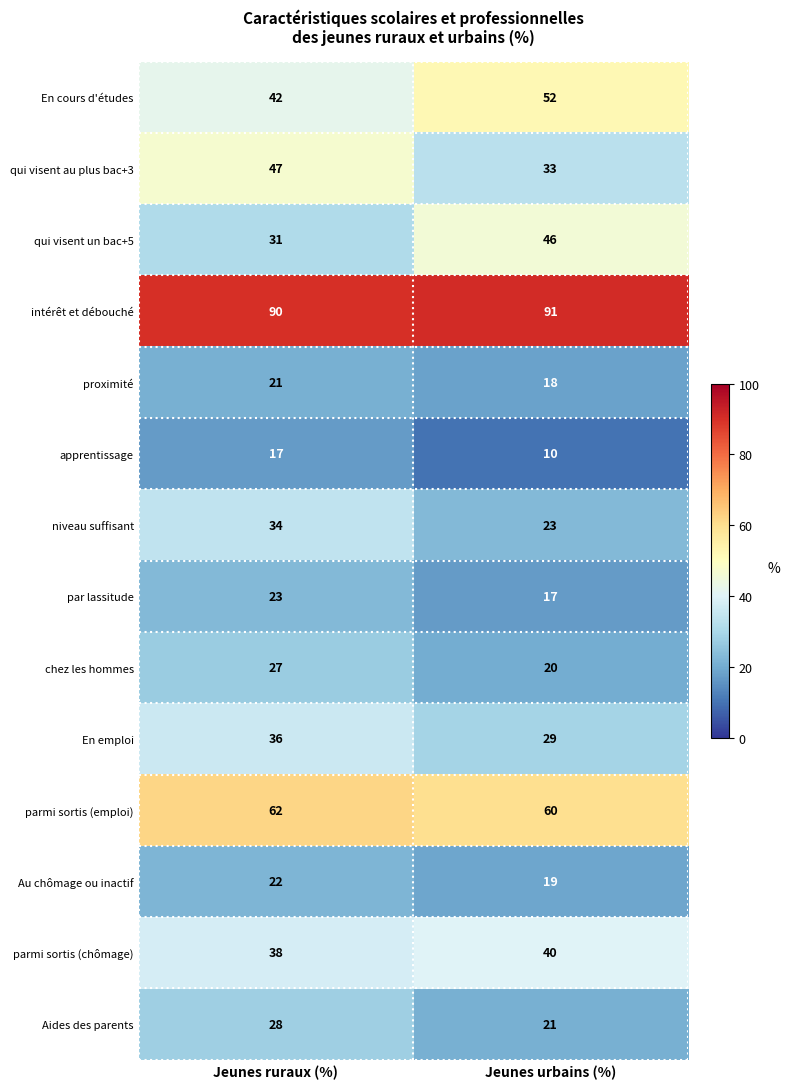

Where is niveau suffisant nearest to the value 28?

Jeunes urbains (%)